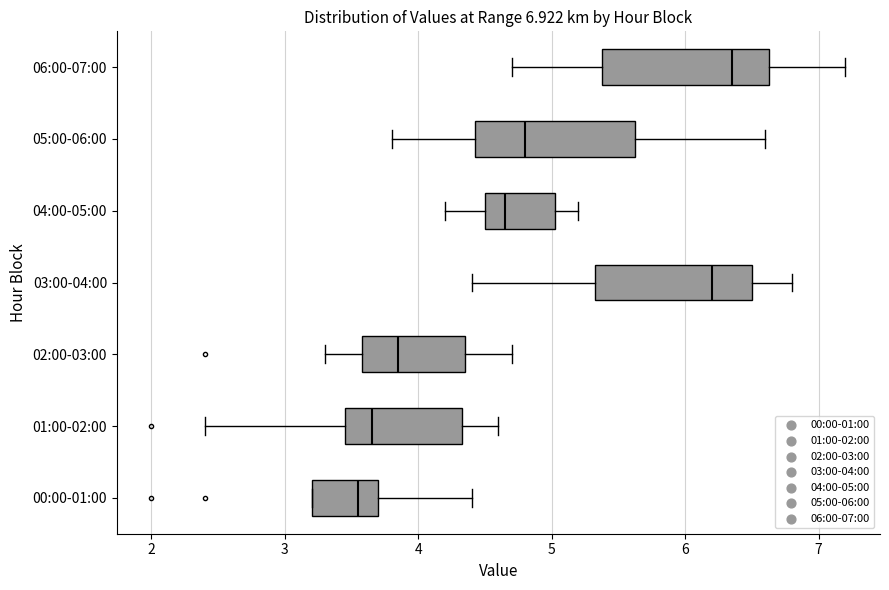

Which box has the furthest to the left median line?

00:00-01:00